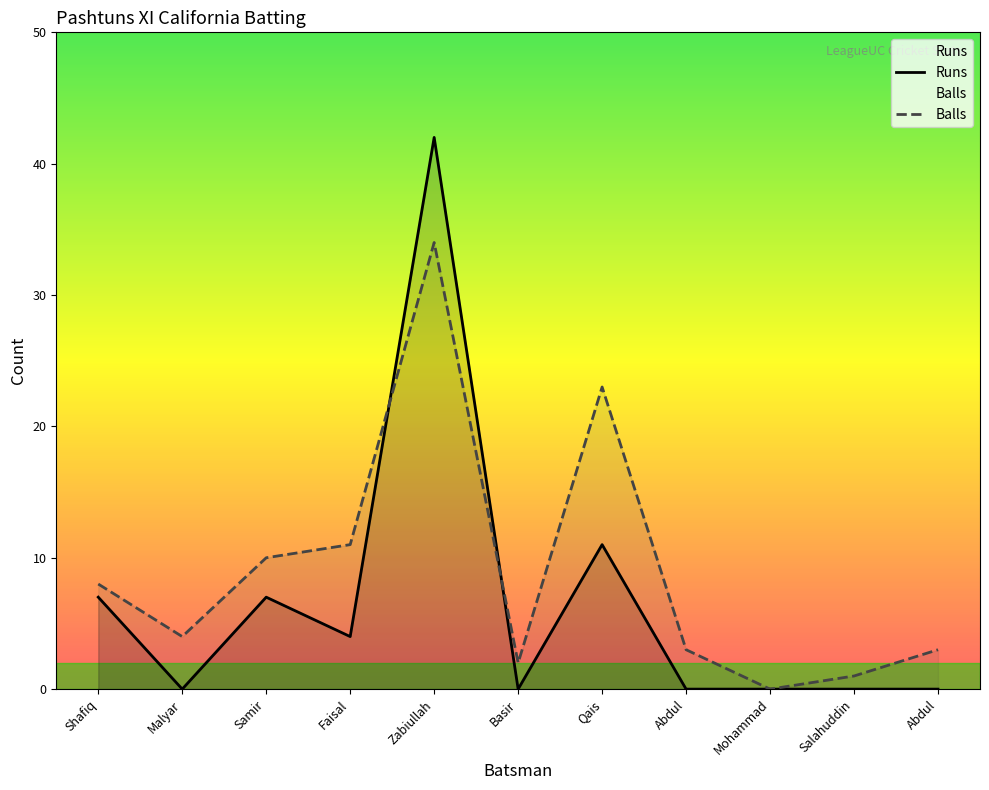

What position from the right is Malyar Ahmad?

10